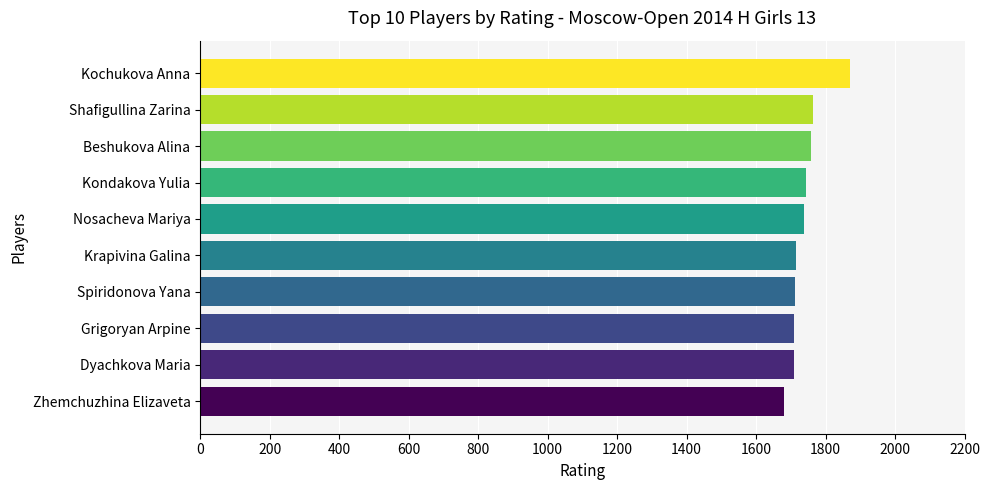

What value does the data have at Kochukova Anna?

1869